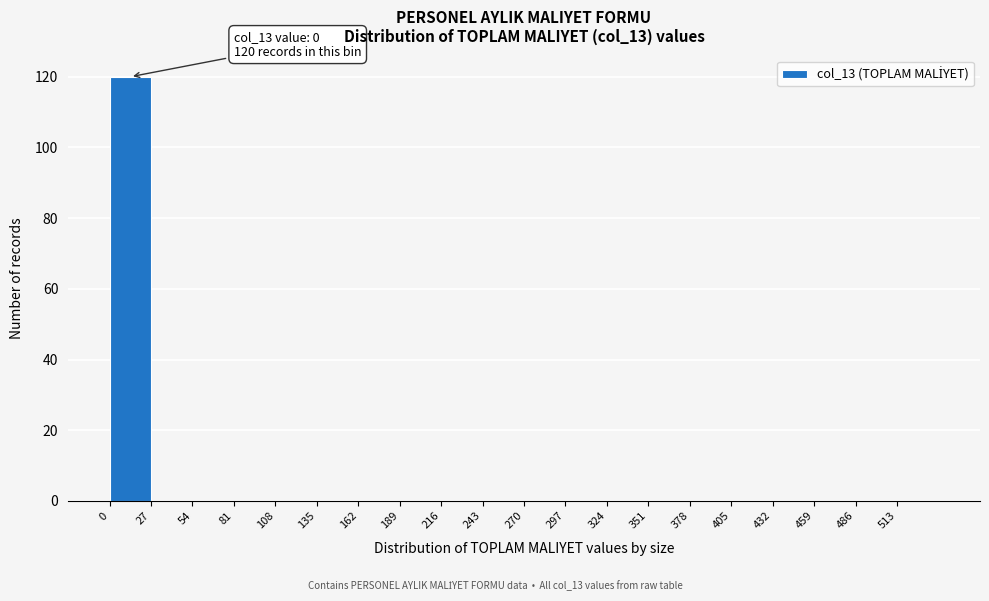

Over which range of the x-axis is the bar tallest?

0 to 27